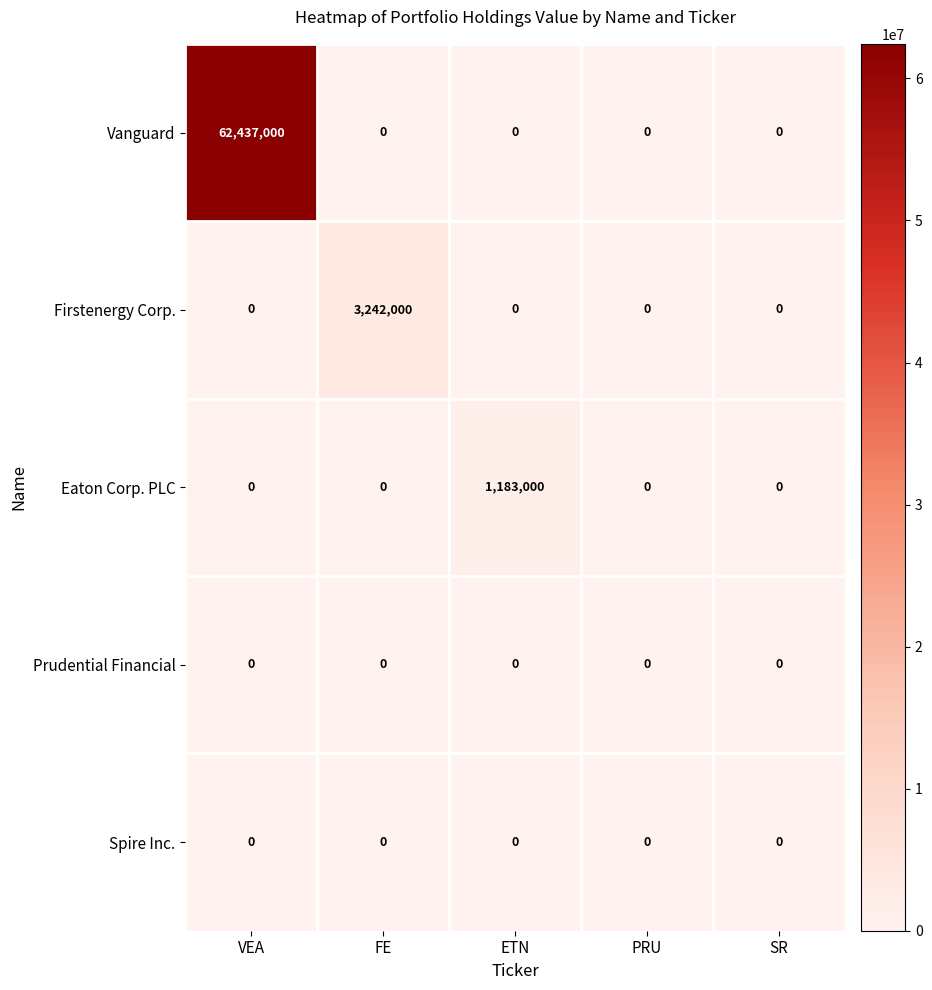

What is the maximum value shown in the chart?

62437000